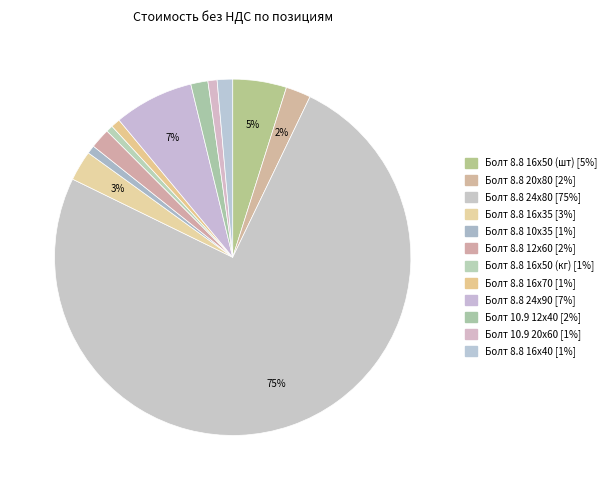

How much of the chart is everything except Болт 8.8 16х40?

98.6%